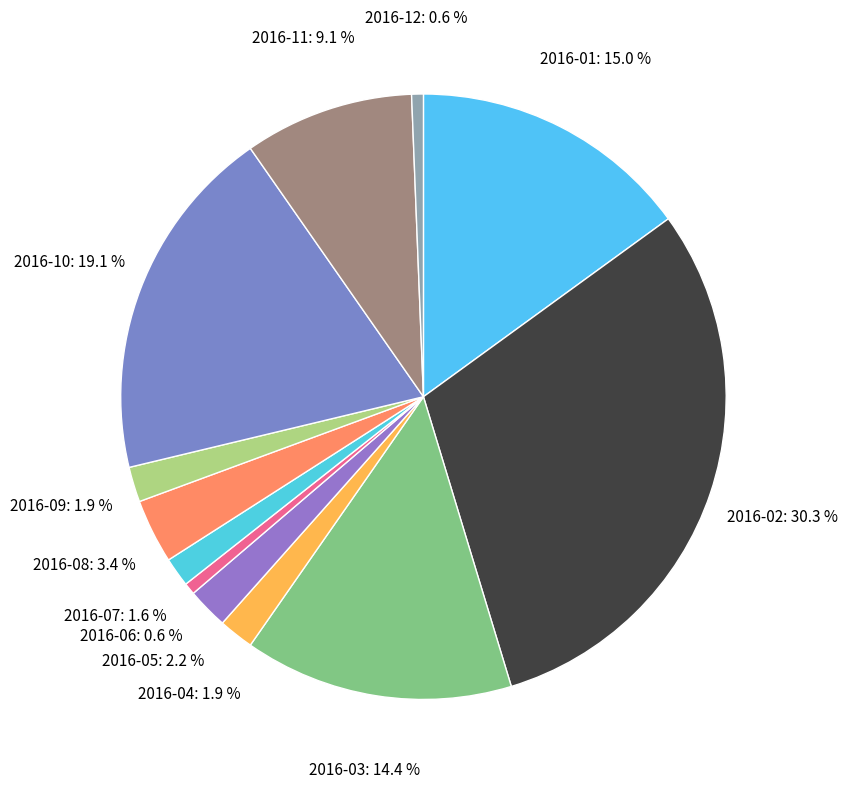

Which category has the biggest portion of the pie?

2016-02